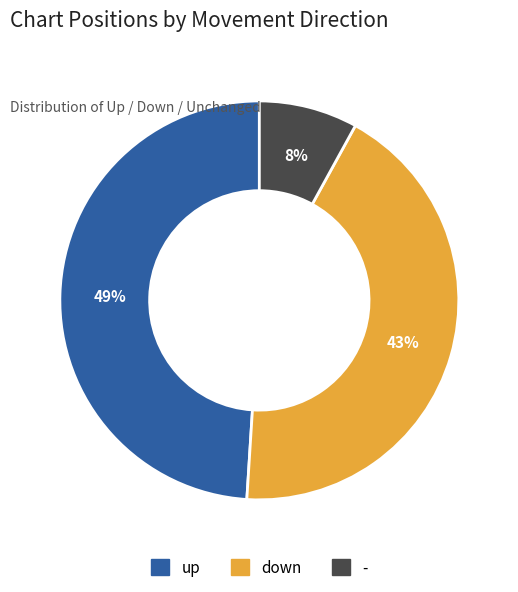

Do up and down together represent more than half of the pie?

Yes